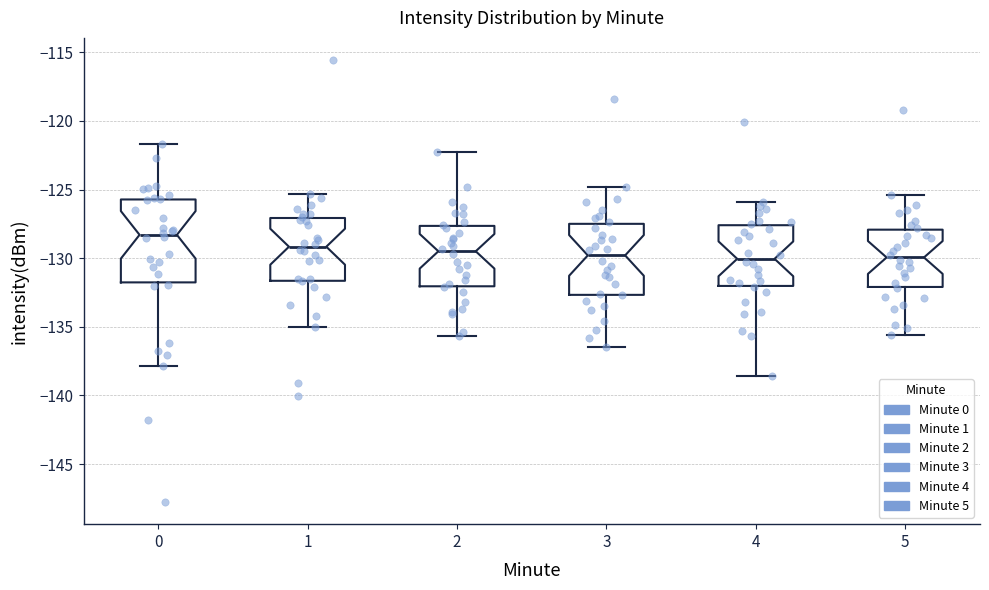

Reading left to right, read every box against the y-axis: the position of its median line, the range the box covers, and the ends of its whiskers. The values are not printed on the chart, so give them approximately, as read against the axis.

0: median -128.5, box -132.0 to -125.5, whiskers -138.0 to -121.5
1: median -129.0, box -131.5 to -127.0, whiskers -135.0 to -125.5
2: median -129.5, box -132.0 to -127.5, whiskers -135.5 to -122.5
3: median -130.0, box -132.5 to -127.5, whiskers -136.5 to -125.0
4: median -130.0, box -132.0 to -127.5, whiskers -138.5 to -126.0
5: median -130.0, box -132.0 to -128.0, whiskers -135.5 to -125.5